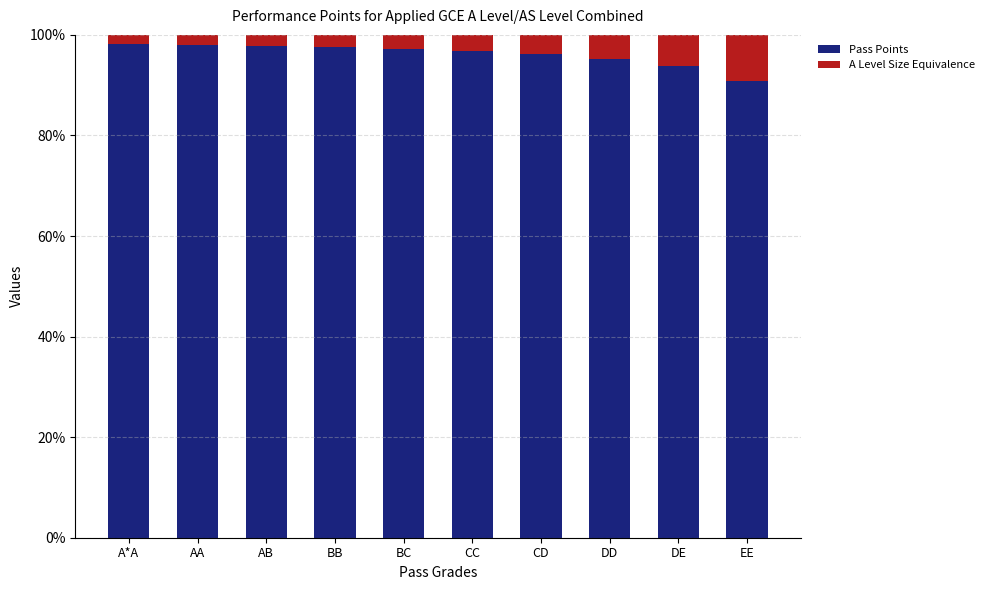

Which category has the lowest value in the Pass Points series?

EE